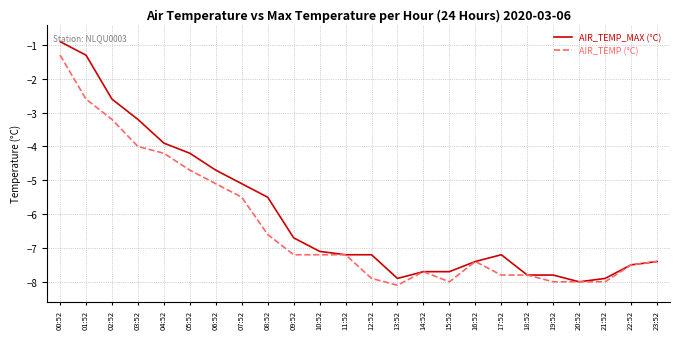

Reading left to right, transcribe all the data shown in this chart.

AIR_TEMP_MAX (°C): 00:52=-0.9	01:52=-1.3	02:52=-2.6	03:52=-3.2	04:52=-3.9	05:52=-4.2	06:52=-4.7	07:52=-5.1	08:52=-5.5	09:52=-6.7	10:52=-7.1	11:52=-7.2	12:52=-7.2	13:52=-7.9	14:52=-7.7	15:52=-7.7	16:52=-7.4	17:52=-7.2	18:52=-7.8	19:52=-7.8	20:52=-8.0	21:52=-7.9	22:52=-7.5	23:52=-7.4
AIR_TEMP (°C): 00:52=-1.3	01:52=-2.6	02:52=-3.2	03:52=-4.0	04:52=-4.2	05:52=-4.7	06:52=-5.1	07:52=-5.5	08:52=-6.6	09:52=-7.2	10:52=-7.2	11:52=-7.2	12:52=-7.9	13:52=-8.1	14:52=-7.7	15:52=-8.0	16:52=-7.4	17:52=-7.8	18:52=-7.8	19:52=-8.0	20:52=-8.0	21:52=-8.0	22:52=-7.5	23:52=-7.4